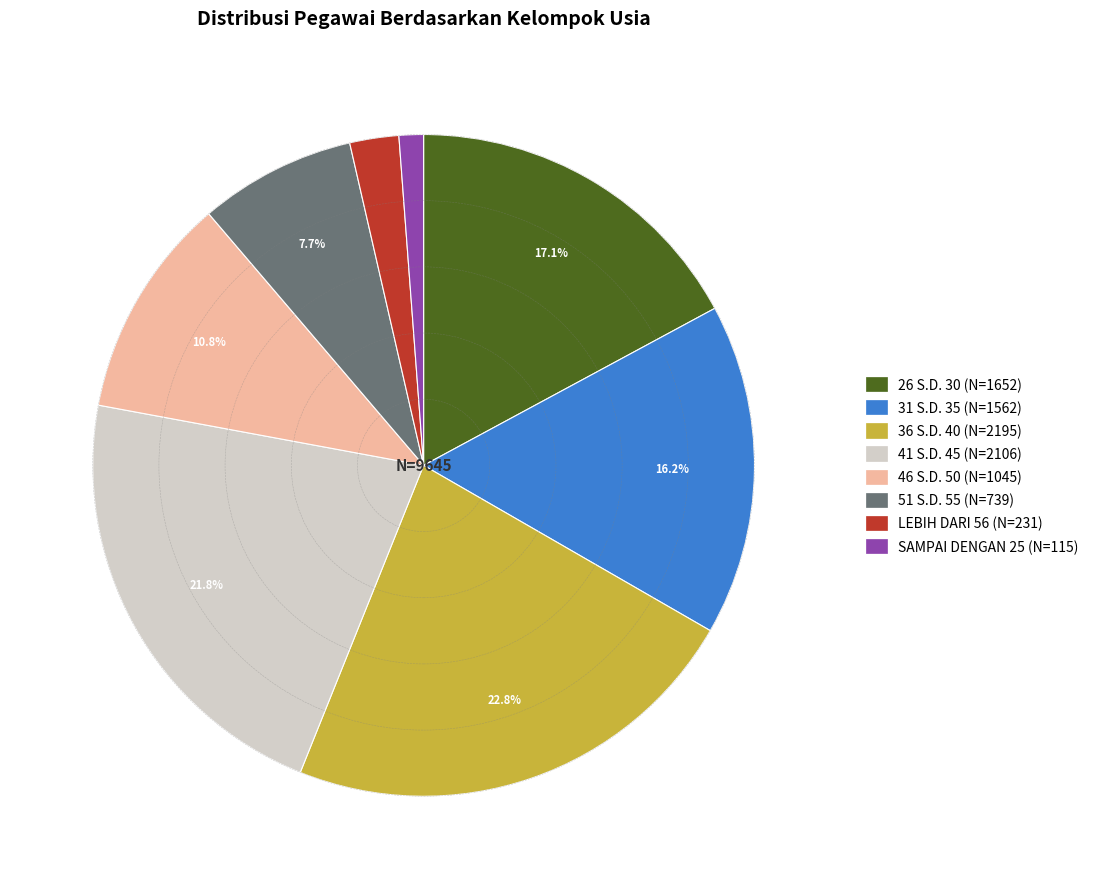

Between 51 S.D. 55 (N=739) and 31 S.D. 35 (N=1562), which is larger?

31 S.D. 35 (N=1562)